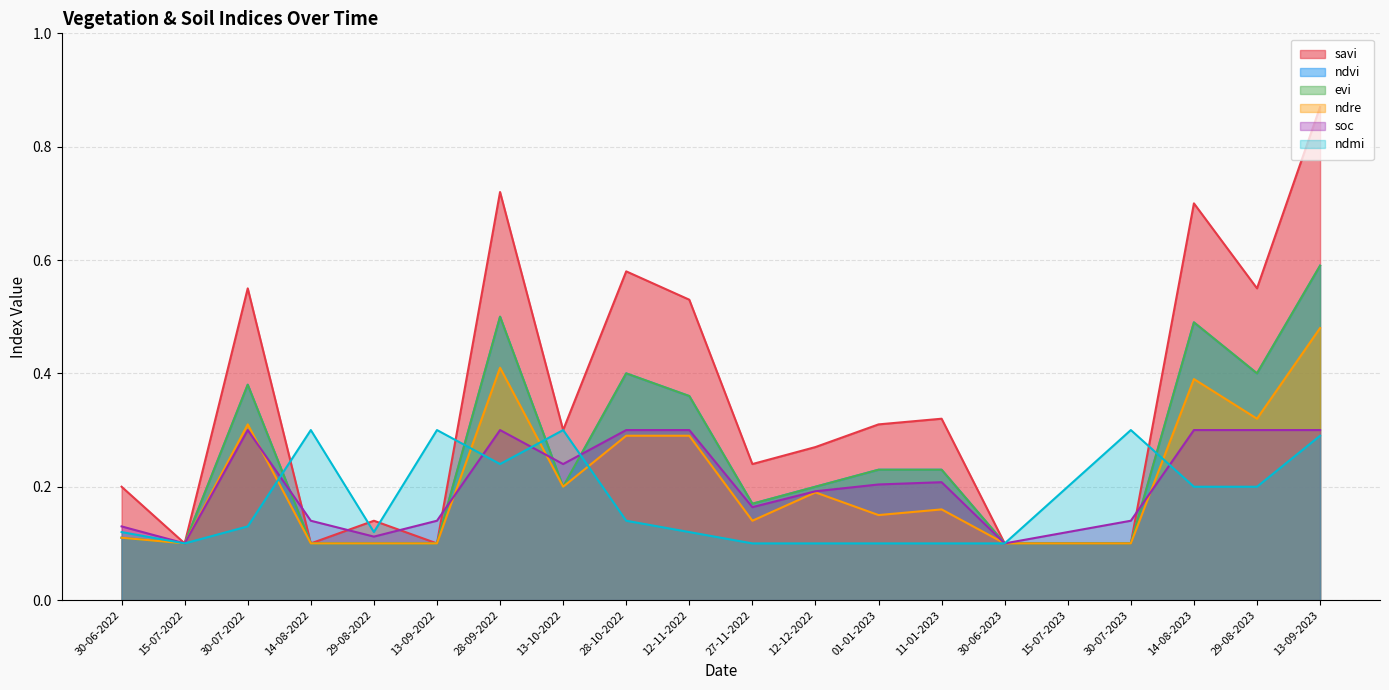

Where is the first local minimum for ndvi?

15-07-2022